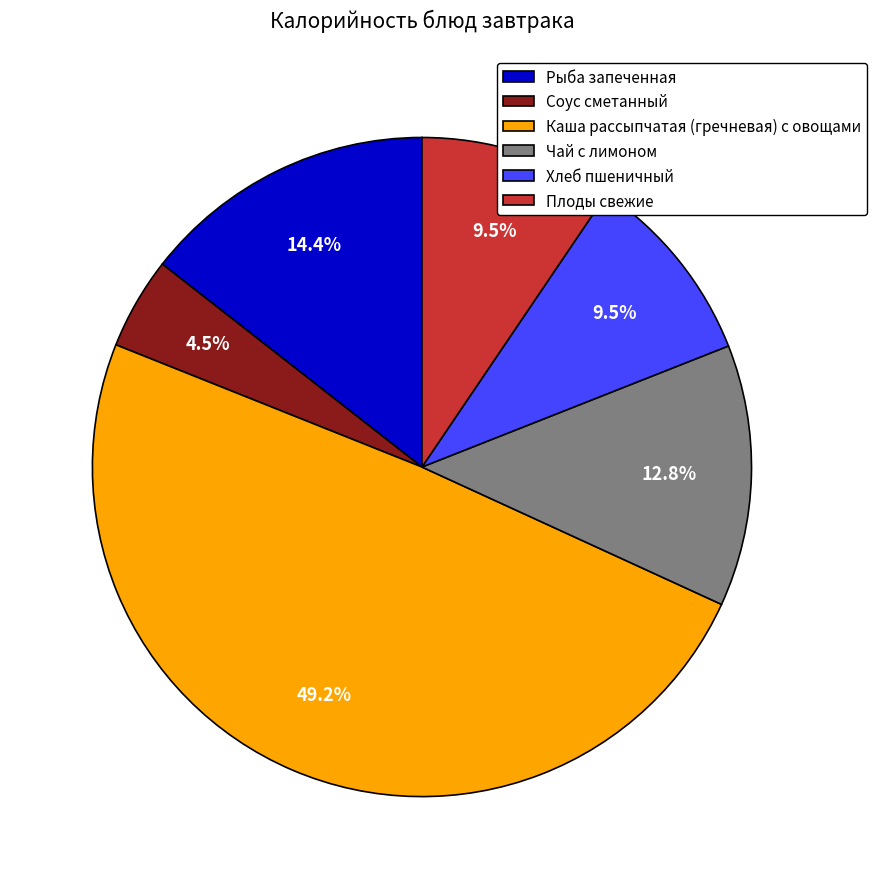

True or false: Чай с лимоном accounts for 21% of the total.

False